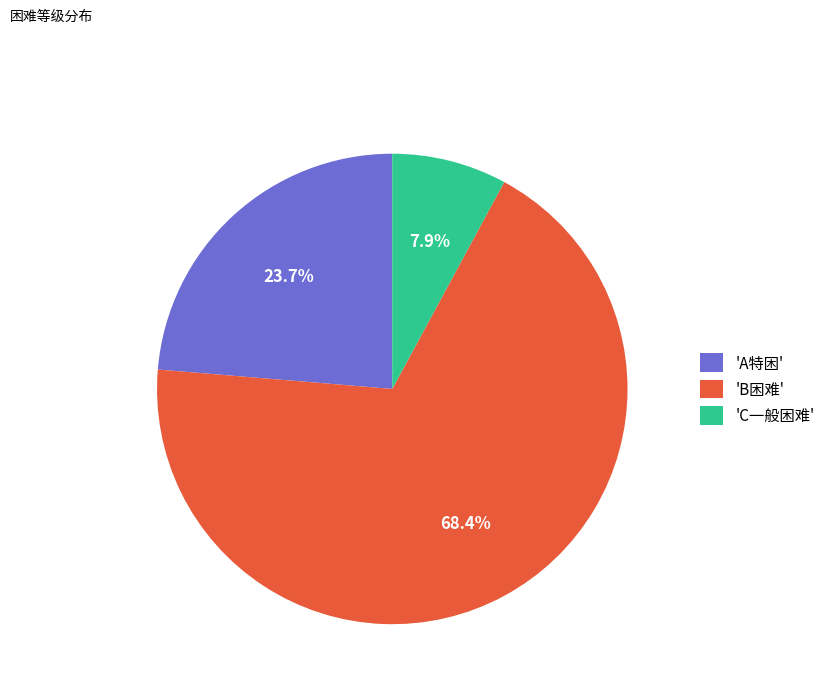

What is the largest slice in the pie chart?

'B困难'